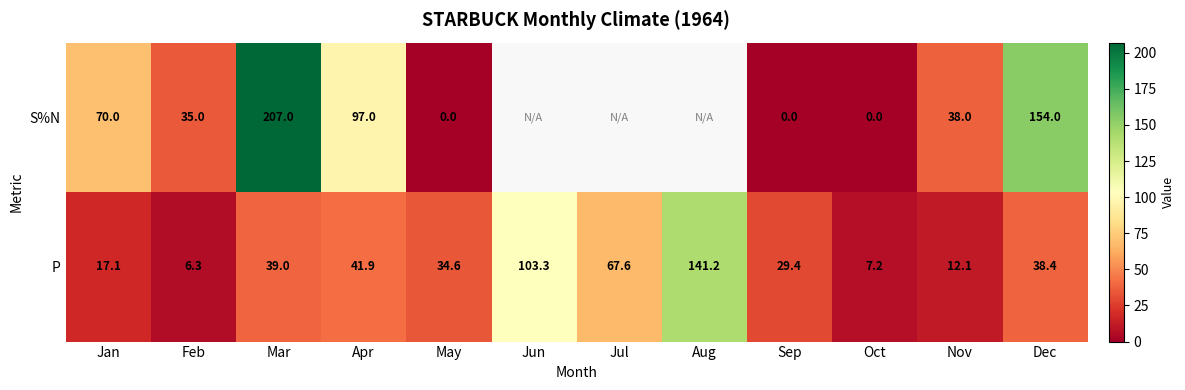

Which series changed the most between Mar and Nov?

S%N